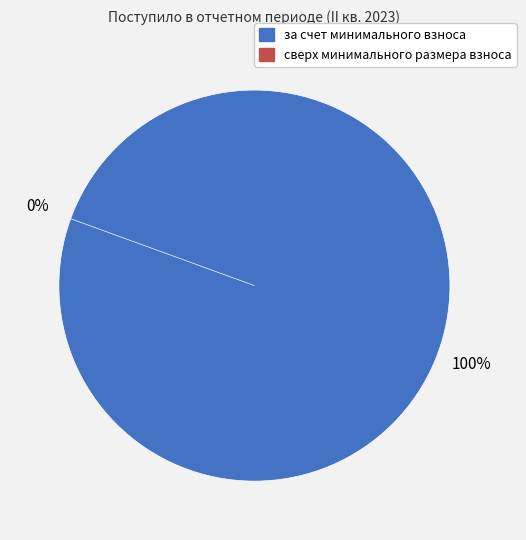

To the nearest percent, what is the difference between the largest and smallest slice percentages?

100%